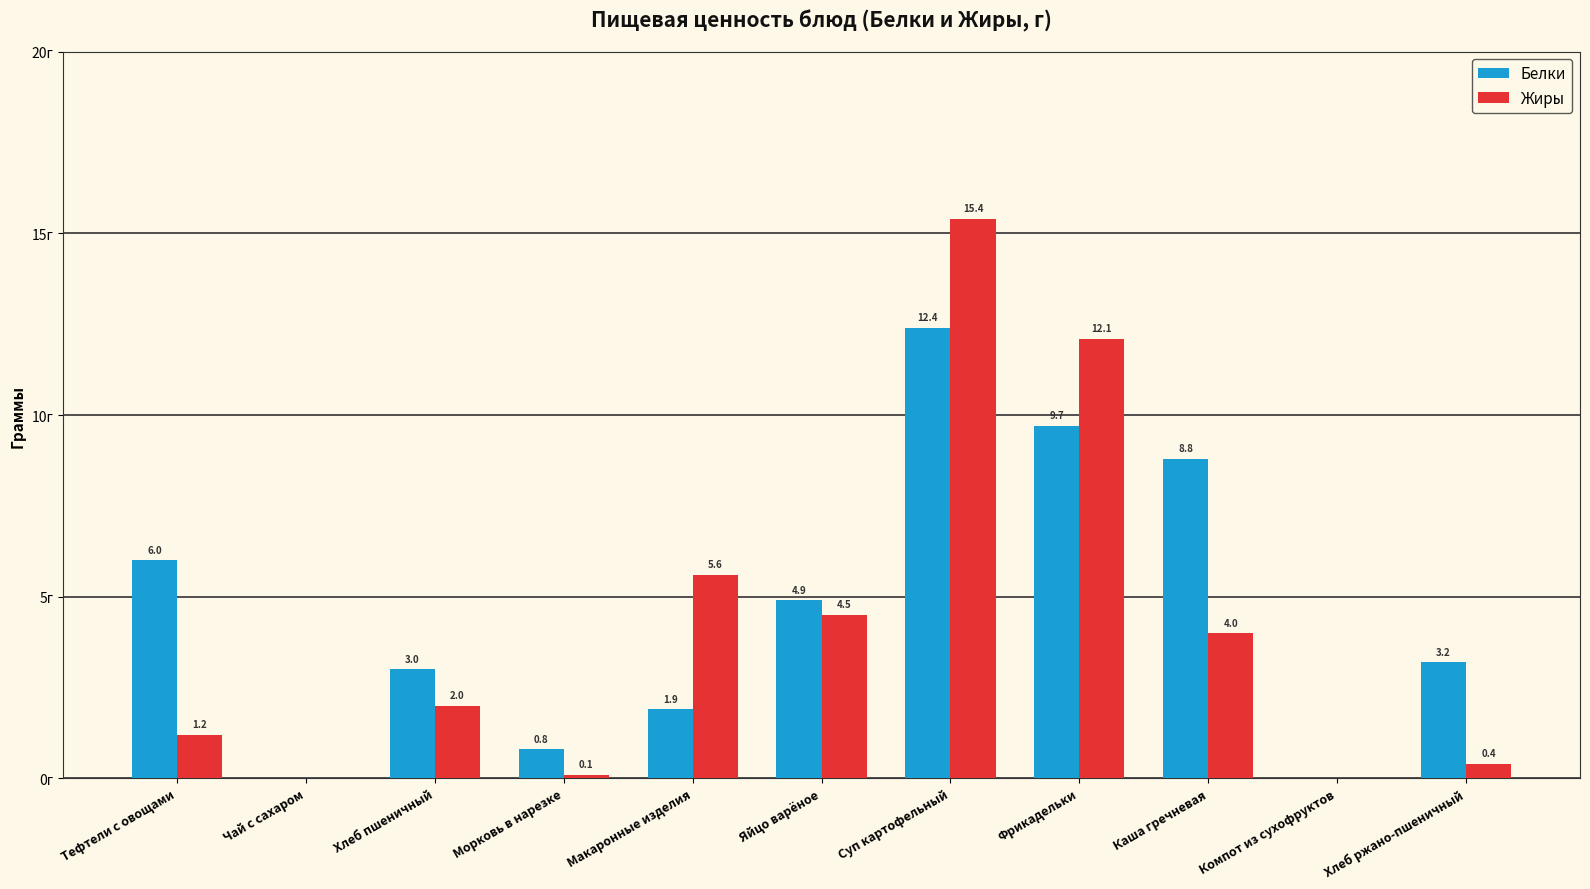

Between Макаронные изделия and Компот из сухофруктов, which series saw the biggest shift?

Жиры